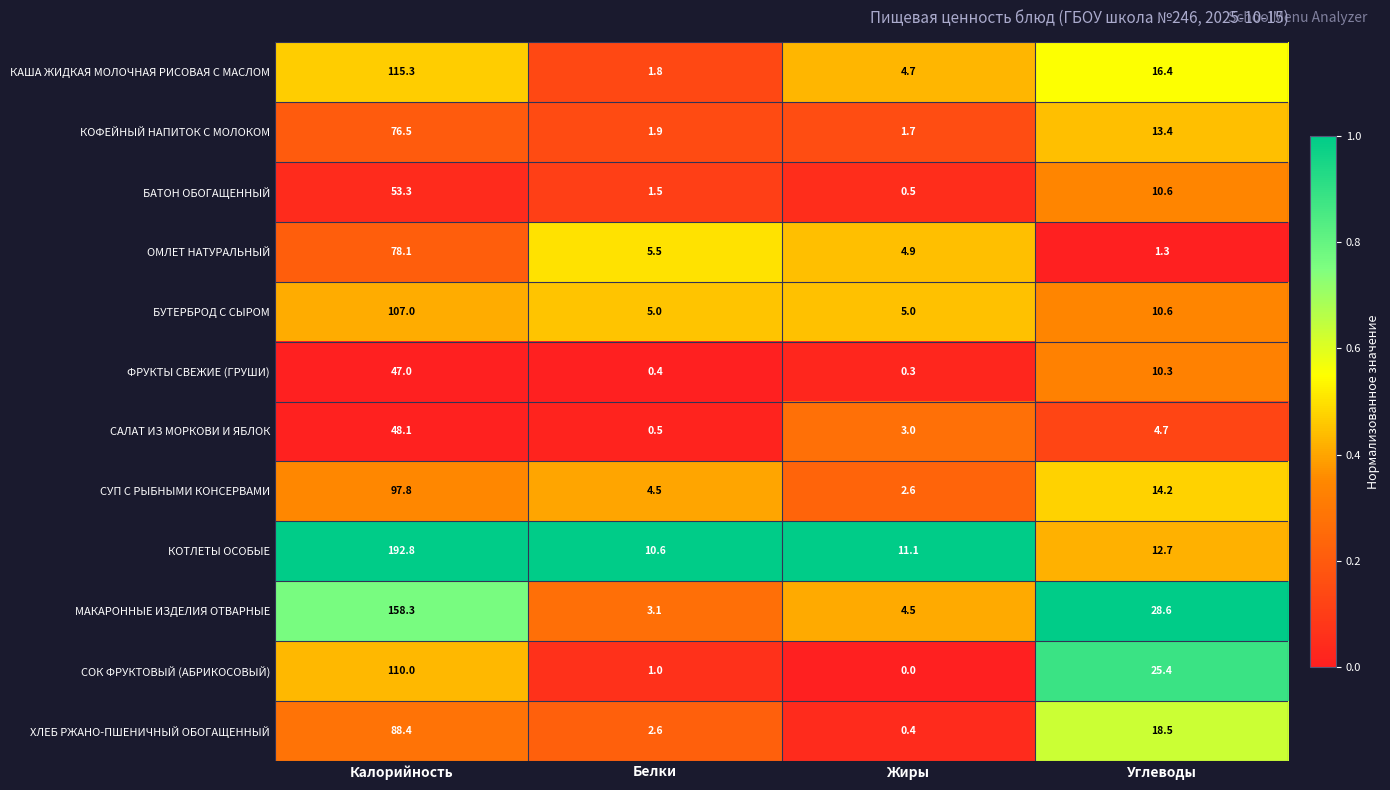

Which series has the widest spread of values?

КОТЛЕТЫ ОСОБЫЕ